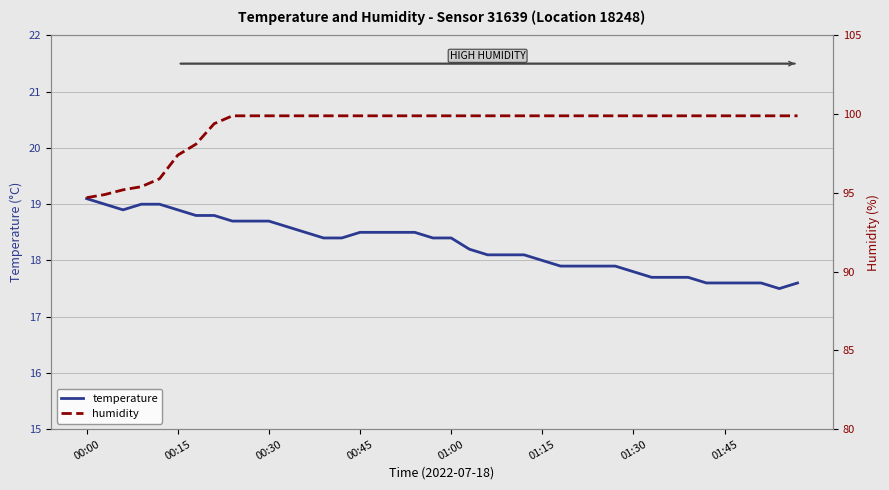

True or false: humidity has more than 0 points higher than both neighbors.

False